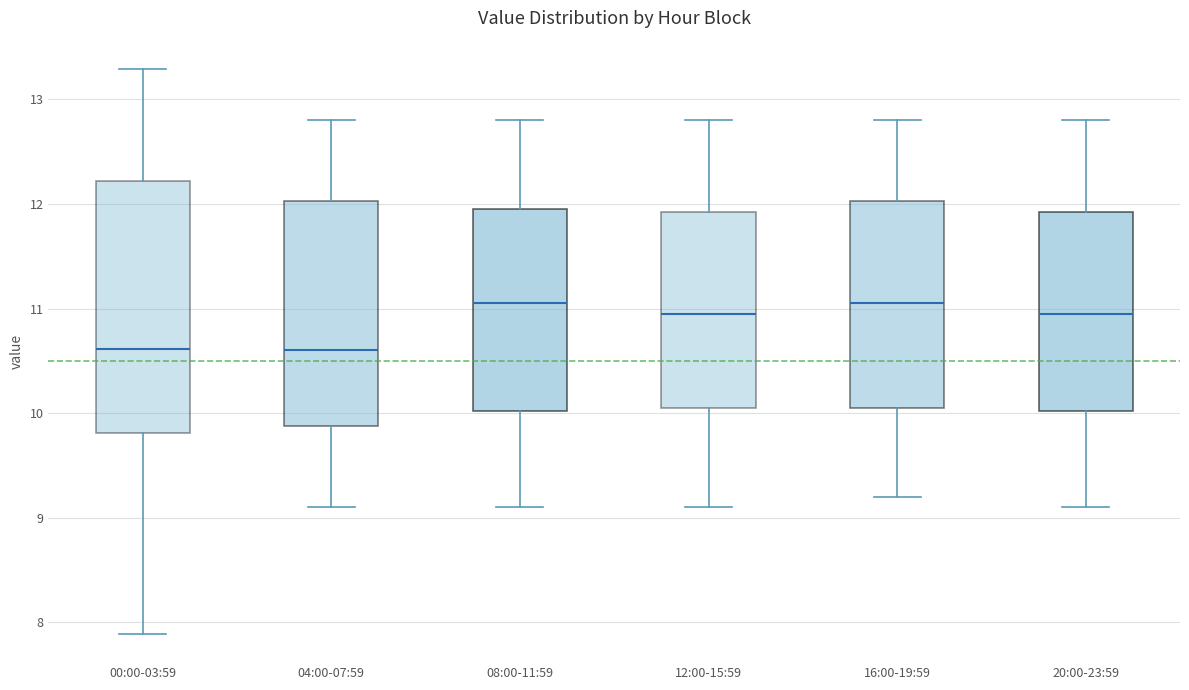

Which box is the tallest, from its lower edge to its upper edge?

00:00-03:59